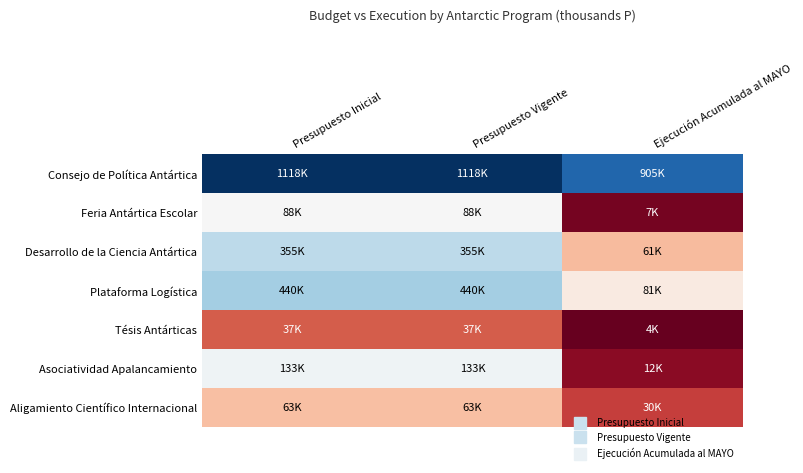

Between Presupuesto Vigente and Ejecución Acumulada al MAYO, which is larger?

Presupuesto Vigente